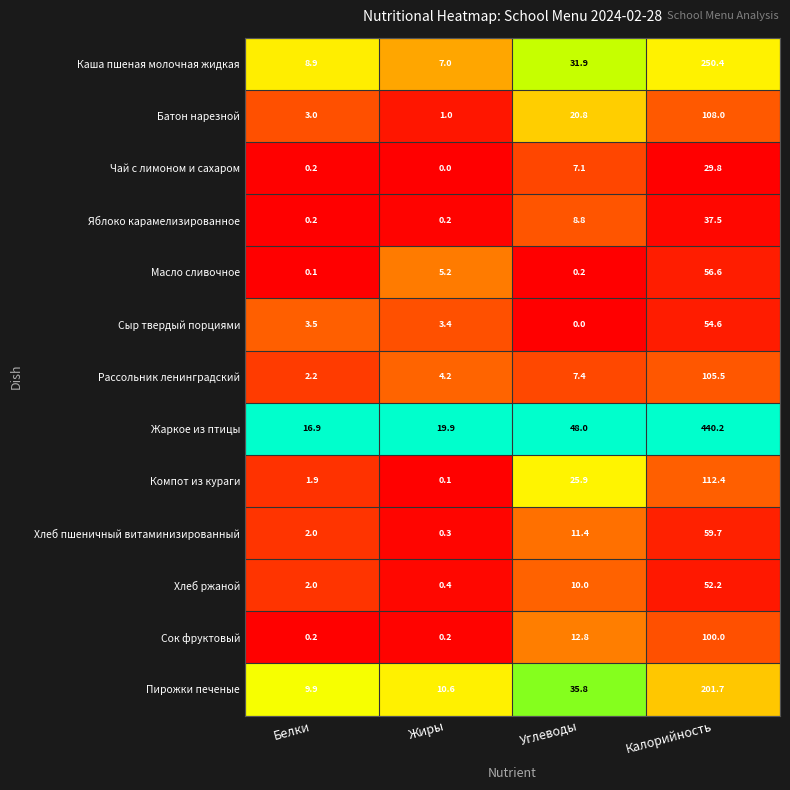

Is it true that Рассольник ленинградский equals 72.2 at Калорийность?

False